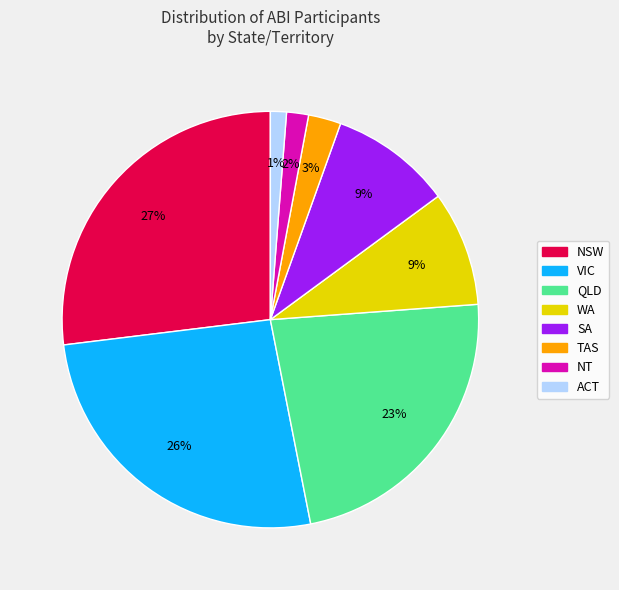

Do VIC and QLD together represent more than half of the pie?

No